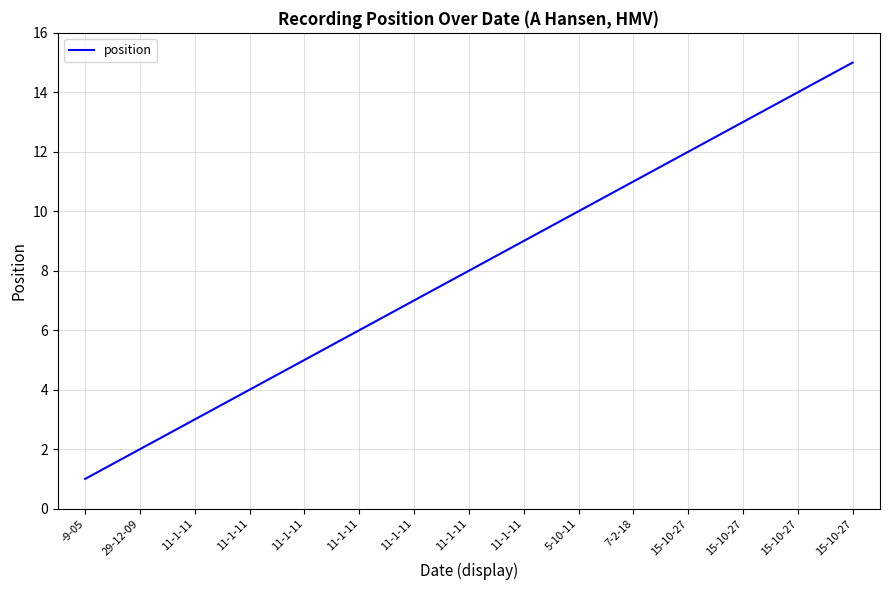

How many lines are shown in the chart?

1